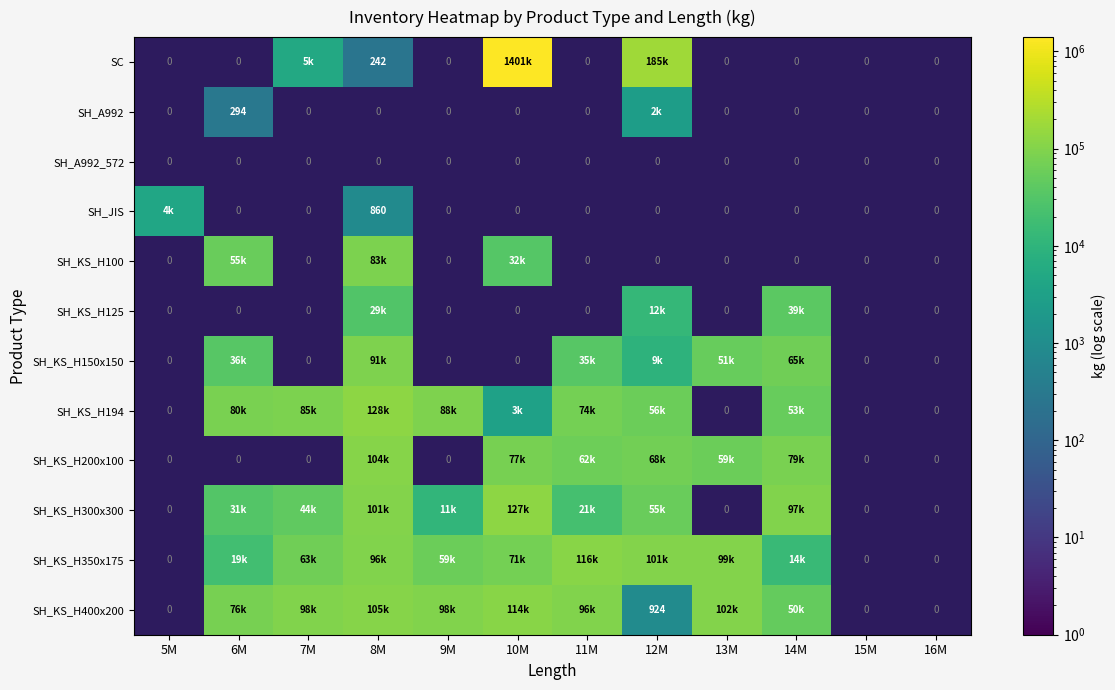

Which has a higher value, 7M or 8M?

7M